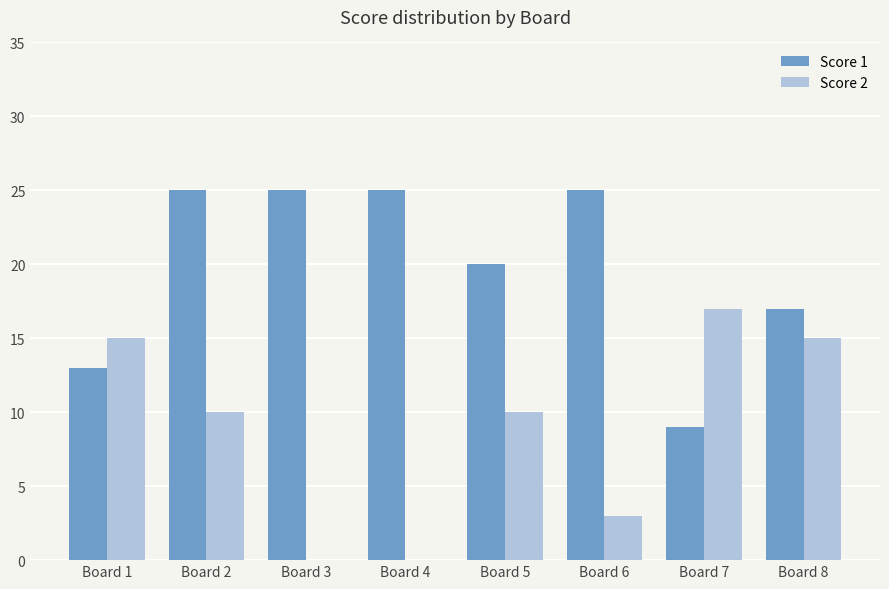

True or false: Score 1 has a value of 9 at Board 7.

True